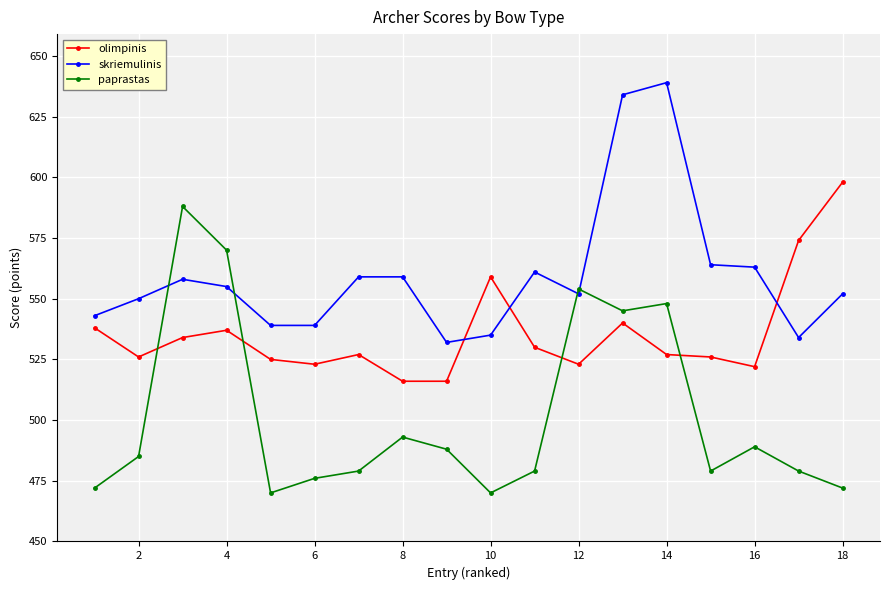

True or false: paprastas has more than 1 points higher than both neighbors.

True